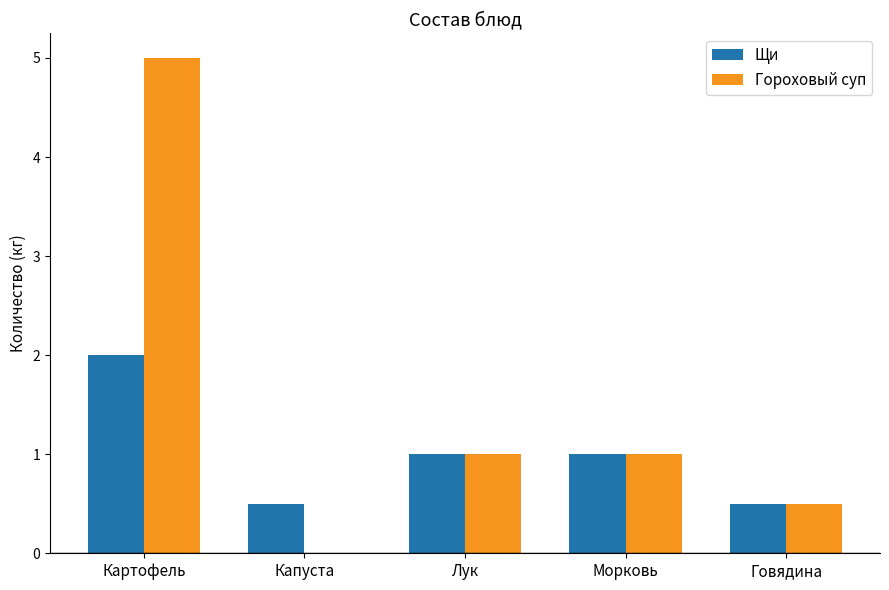

Does the chart contain stacked bars?

No